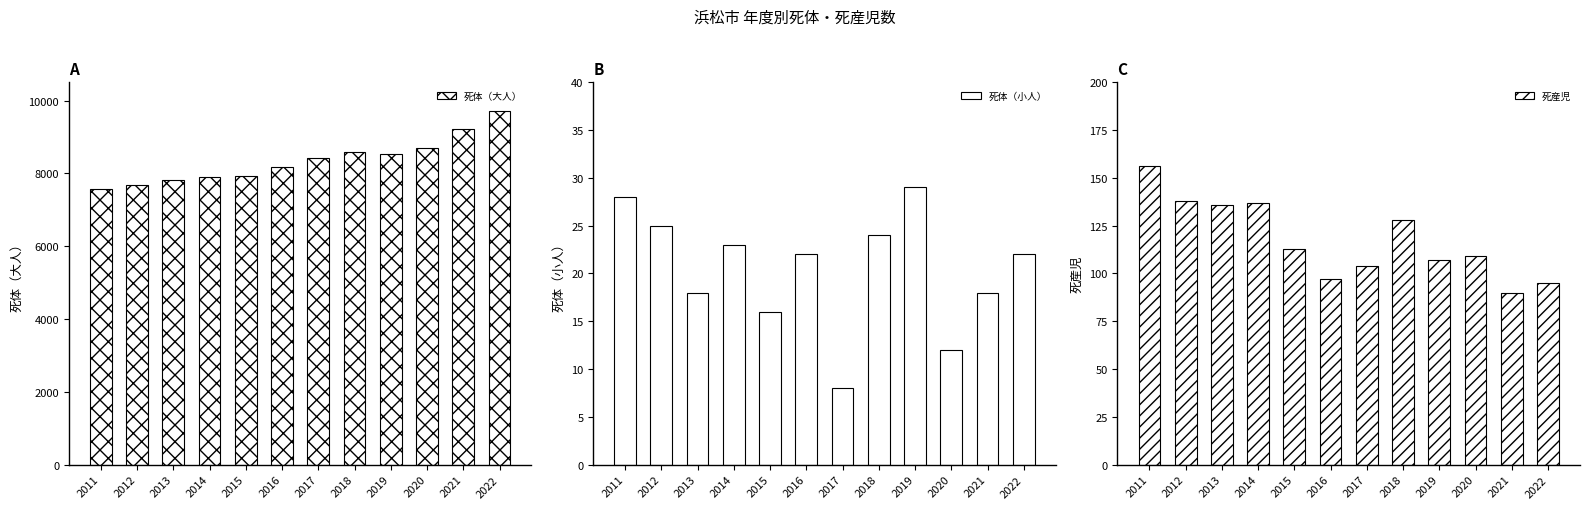

How many distinct data groups are displayed?

3